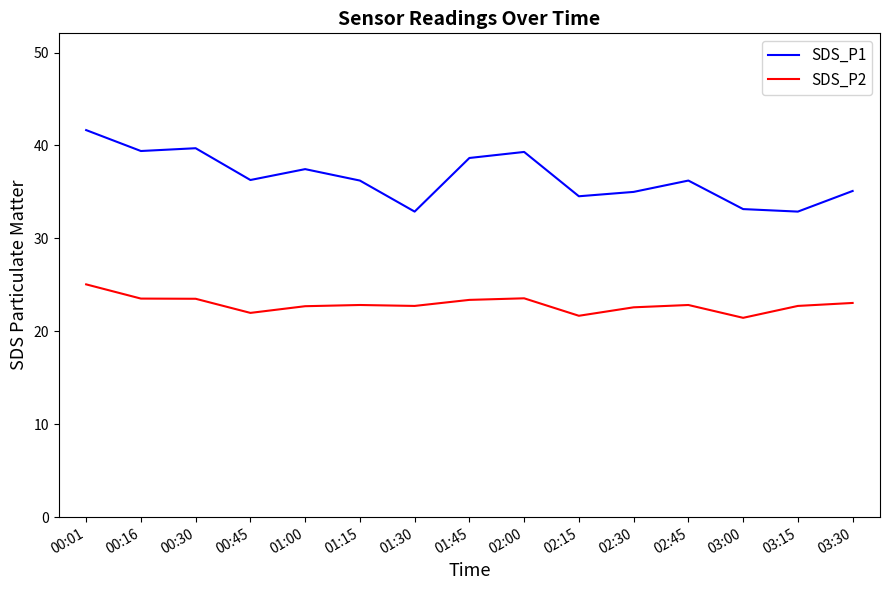

What position from the left is 02:00?

9